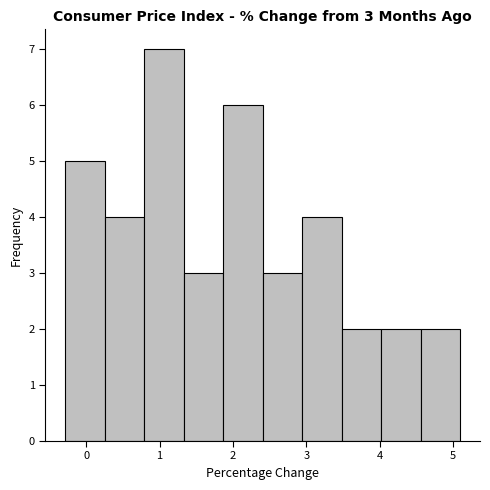

Over which range of the x-axis is the bar tallest?

0.8 to 1.3